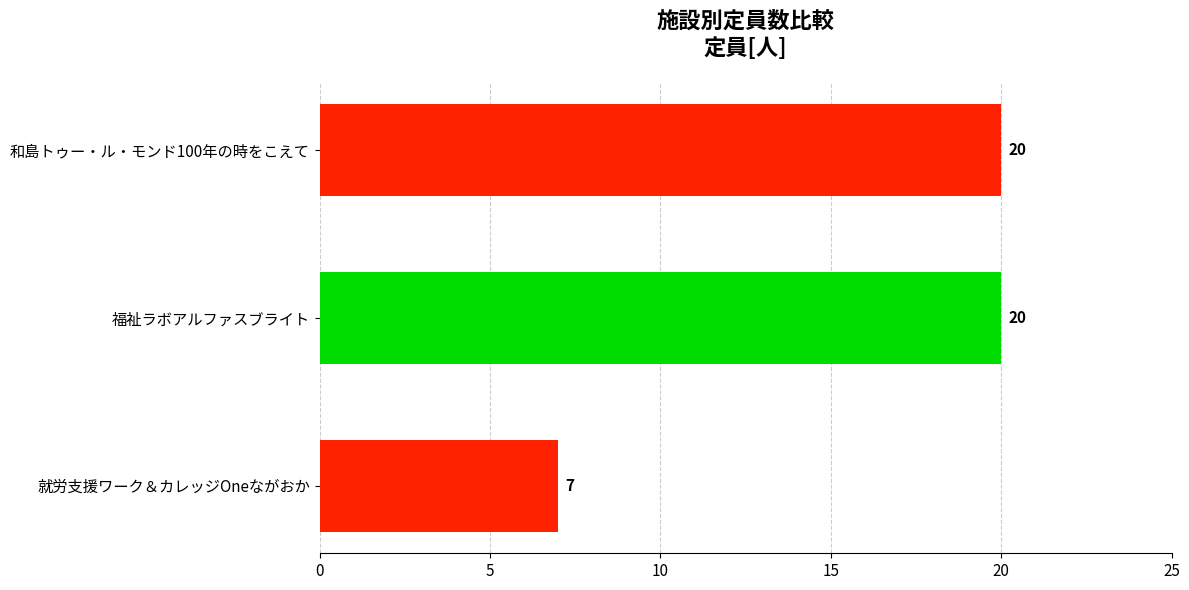

How many values are between 7 and 20?

3